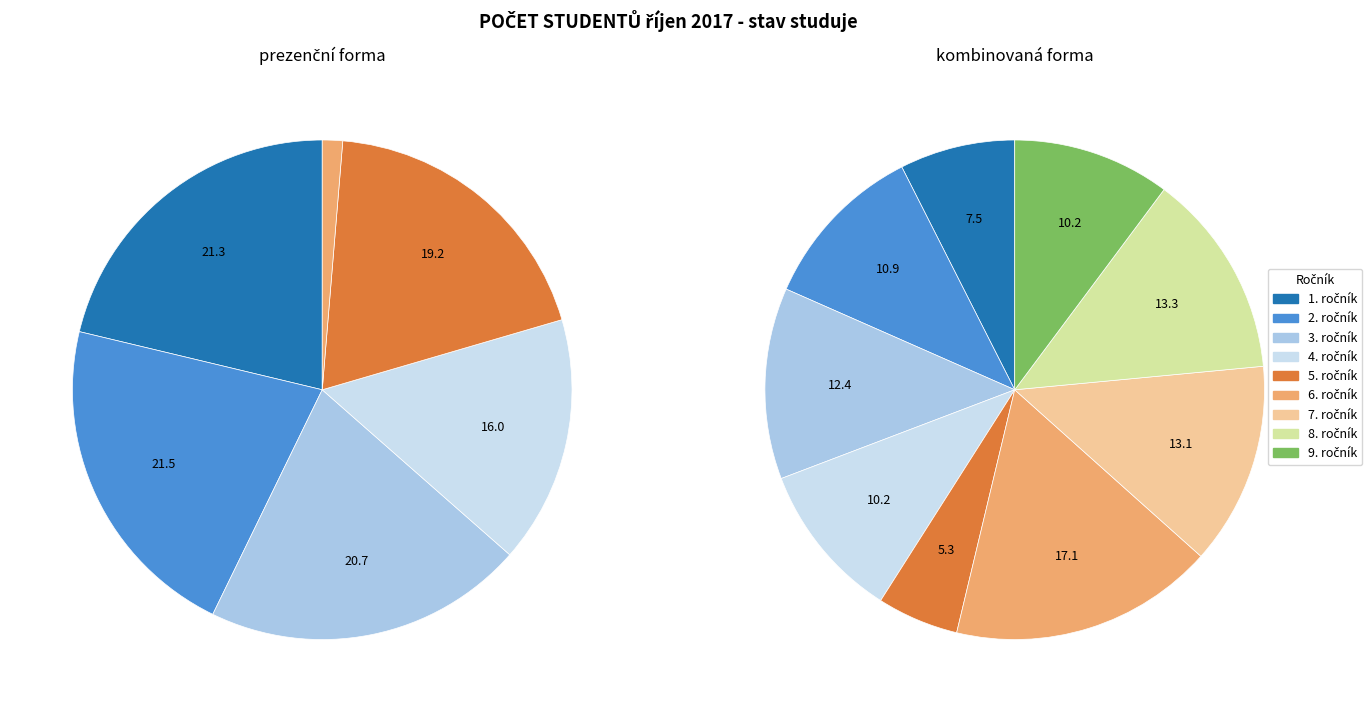

To the nearest percent, what is the difference between the largest and smallest slice percentages?

12%